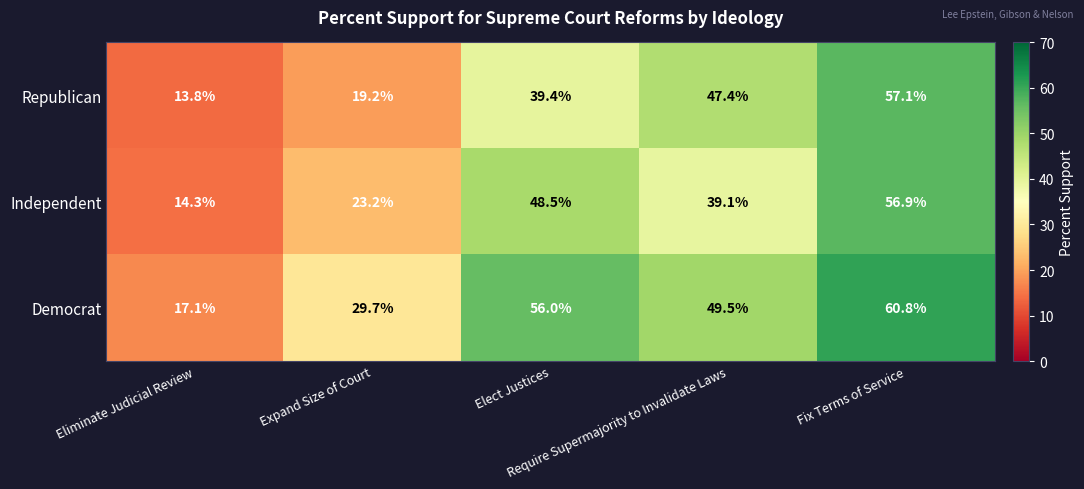

How many data points does each series have?

5